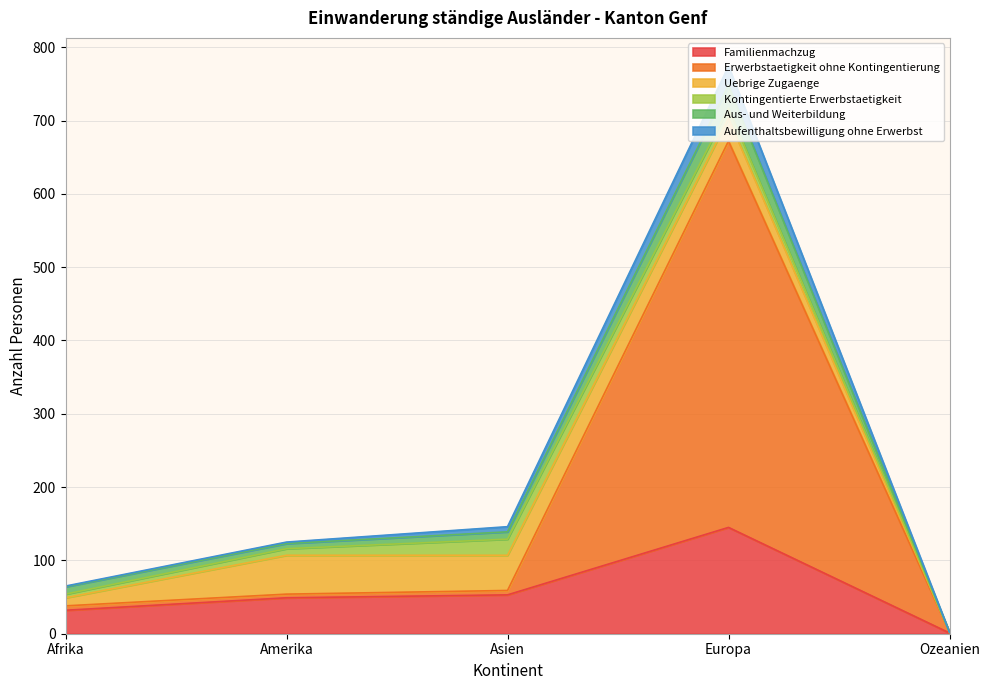

Is it true that Familienmachzug equals 15 at Afrika?

False